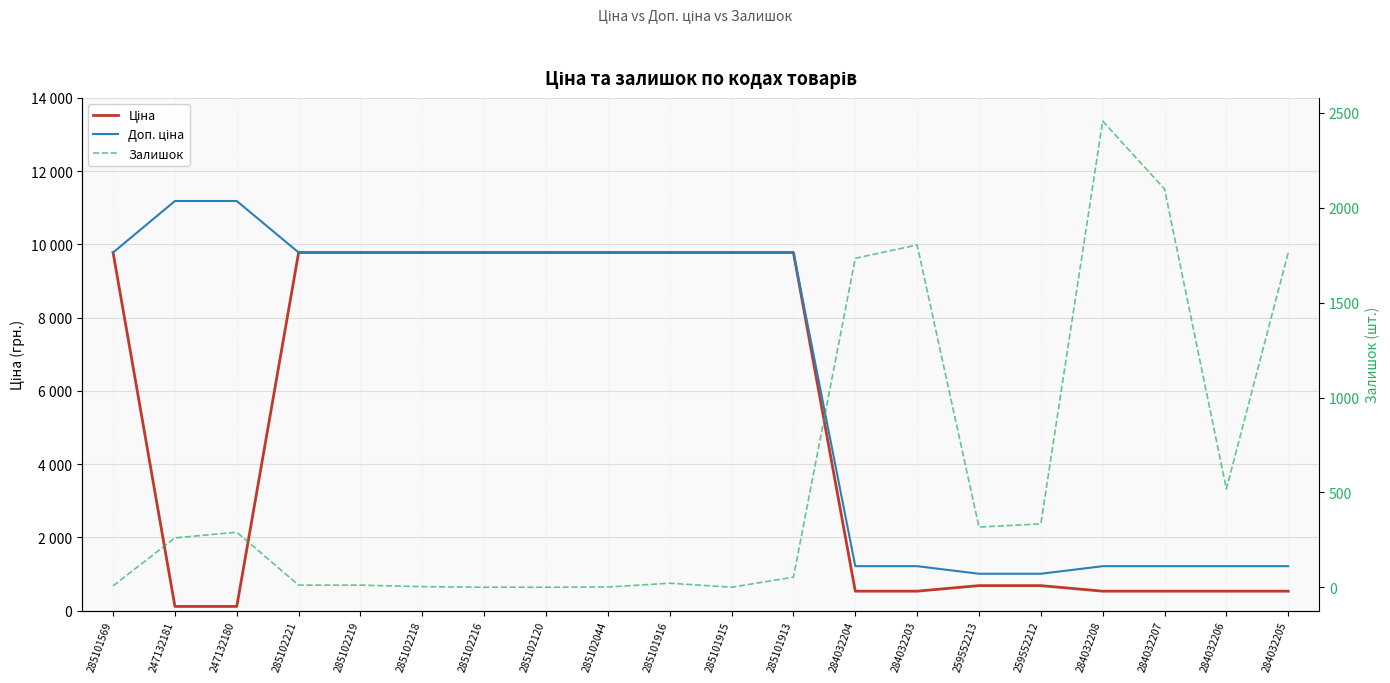

How many data points does each series have?

20